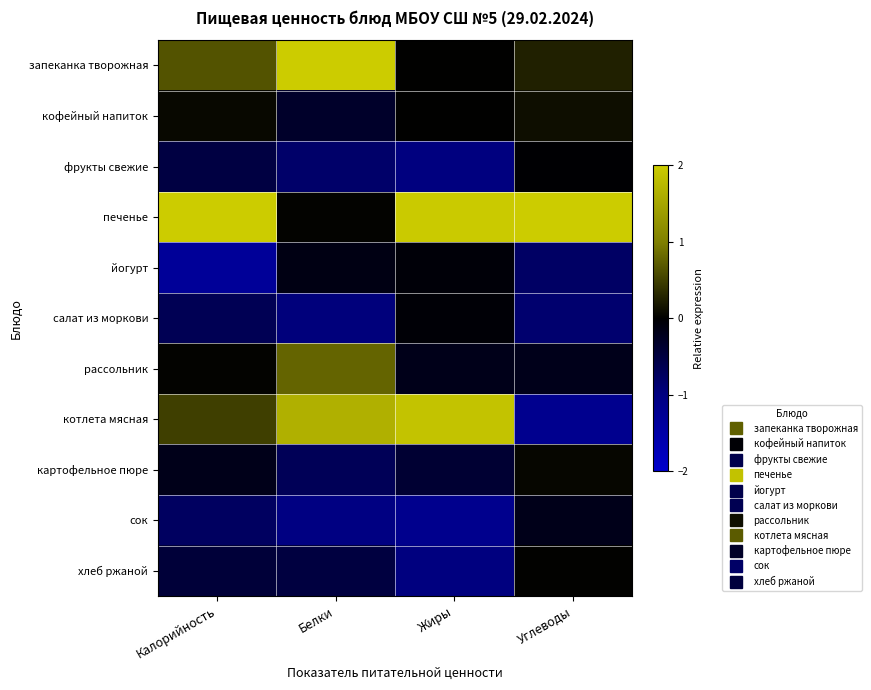

Rank the series by their maximum value, from lowest to highest.

сок, йогурт, салат из моркови, фрукты свежие, хлеб ржаной, картофельное пюре, кофейный напиток, рассольник, котлета мясная, запеканка творожная, печенье